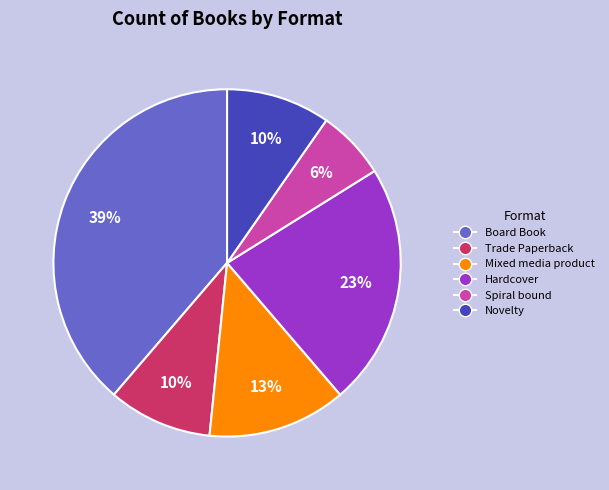

To the nearest percent, what is the average slice percentage?

17%